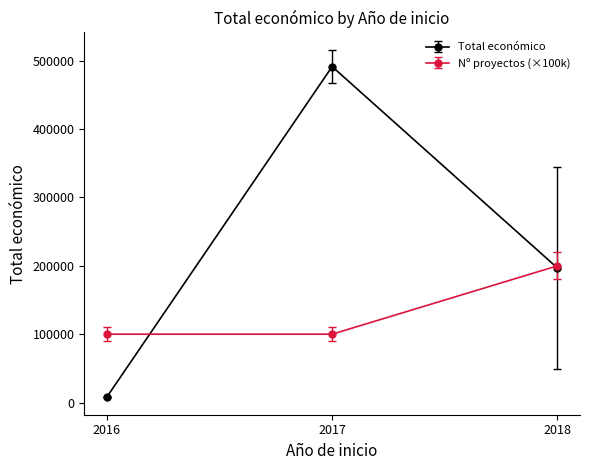

Reading left to right, list all the values displayed in this chart.

Total económico: 7980.0	491483.0	196771.5
Nº proyectos (×100k): 100000.0	100000.0	200000.0